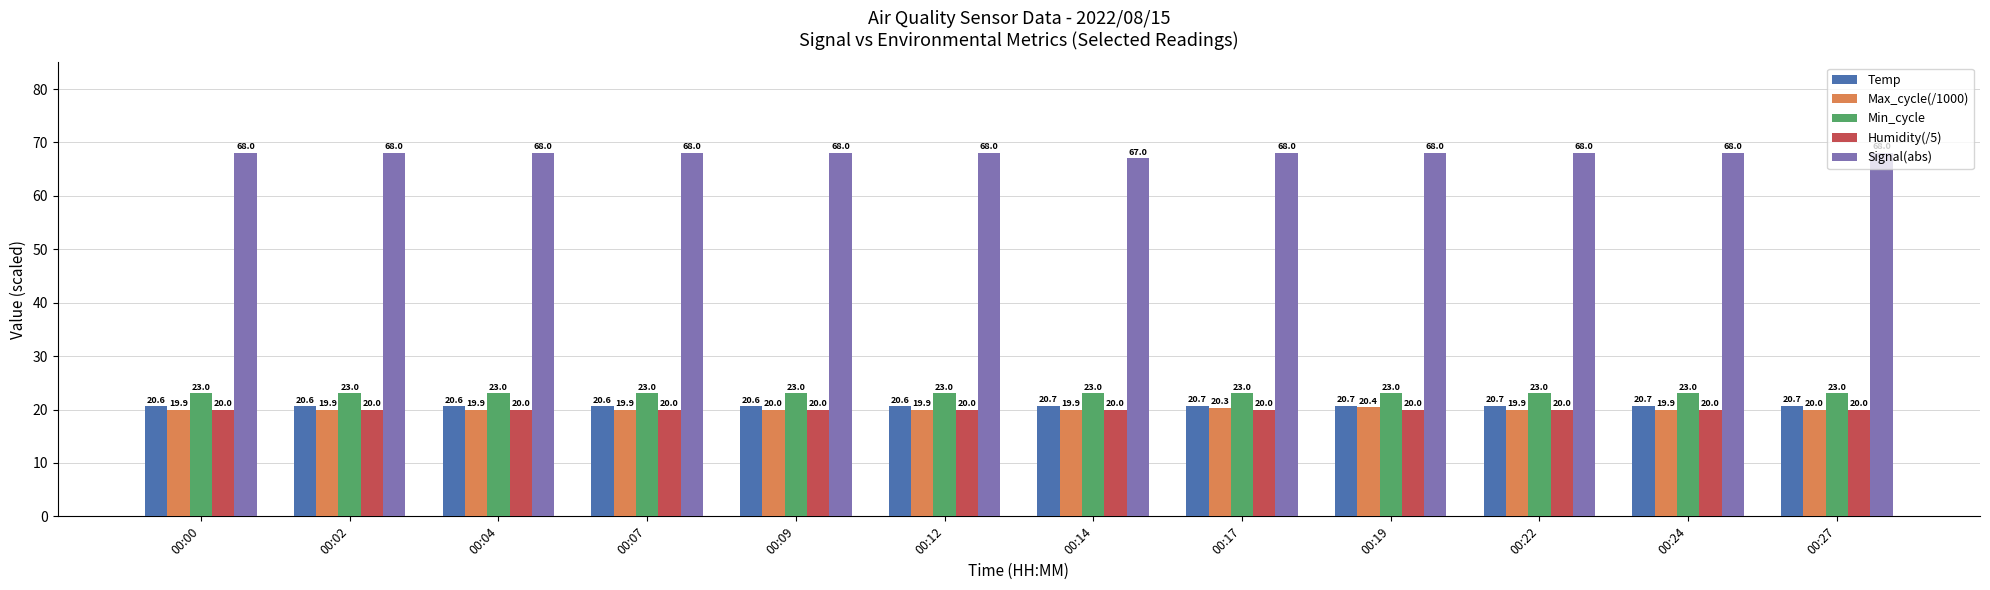

Which series has the largest range (max minus min)?

Signal(abs)